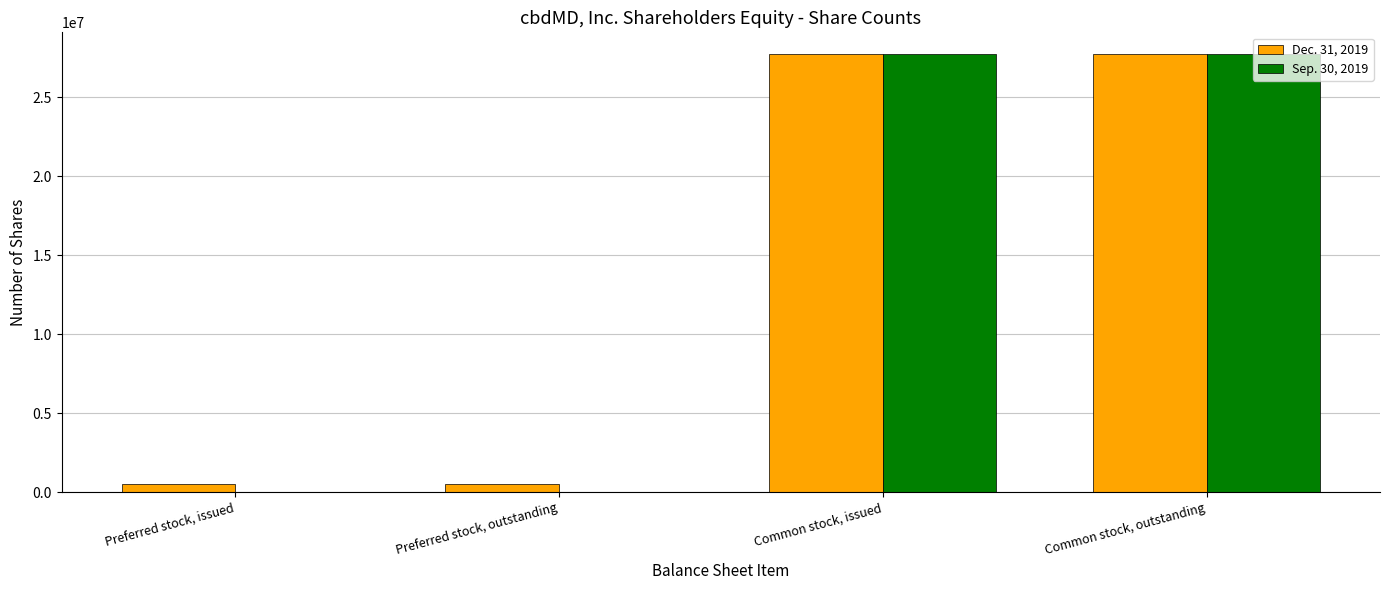

Is the value of Sep. 30, 2019 at Preferred stock, issued greater than the value of Dec. 31, 2019 at Common stock, issued?

No